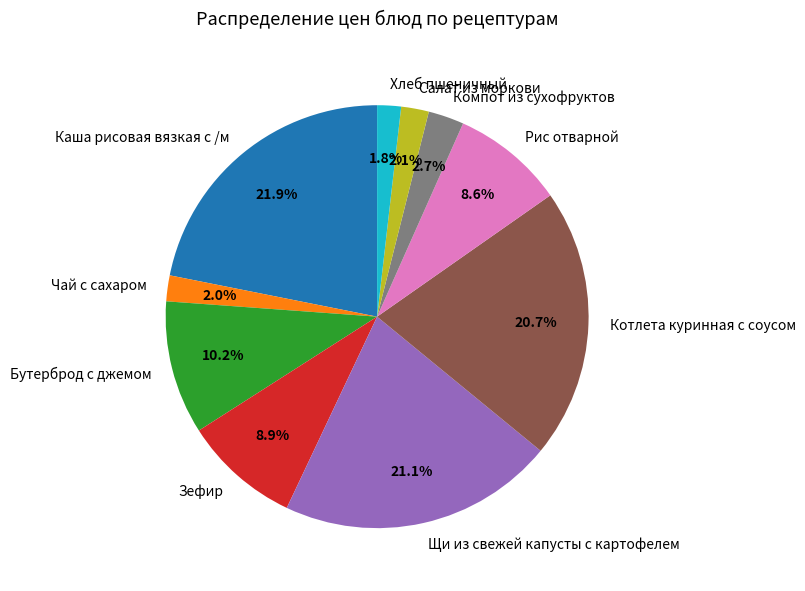

Combined, what portion of the pie is Зефир and Рис отварной?

17.5%